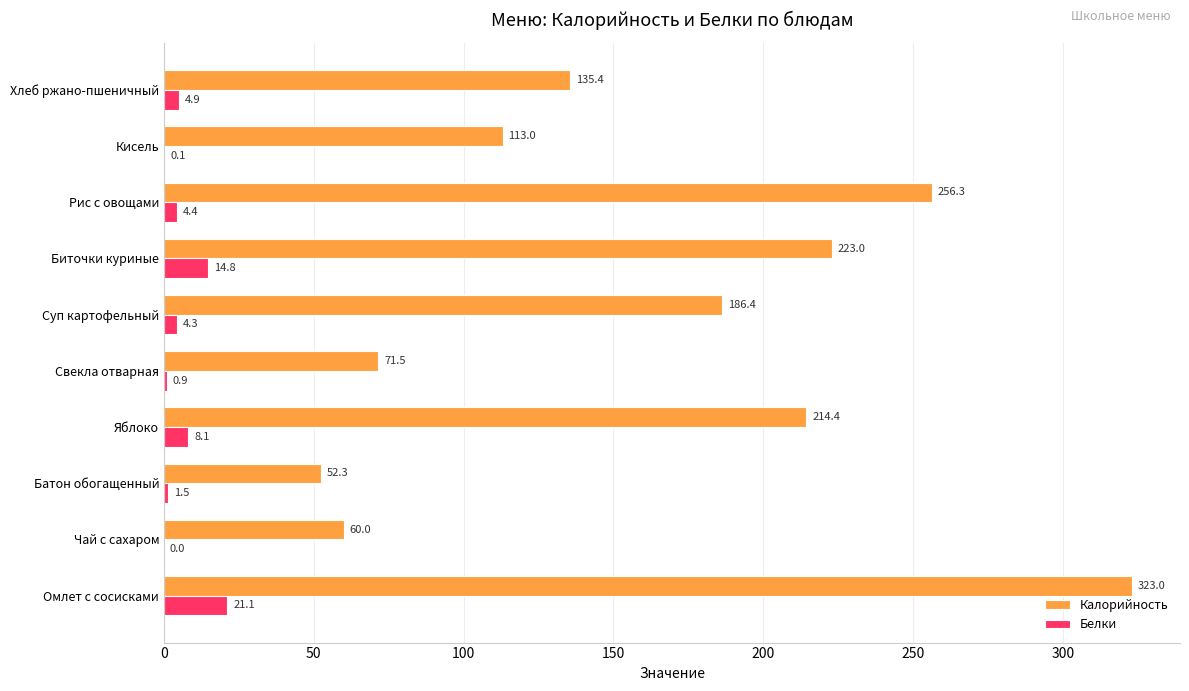

Which series changed the most between Батон обогащенный and Хлеб ржано-пшеничный?

Калорийность